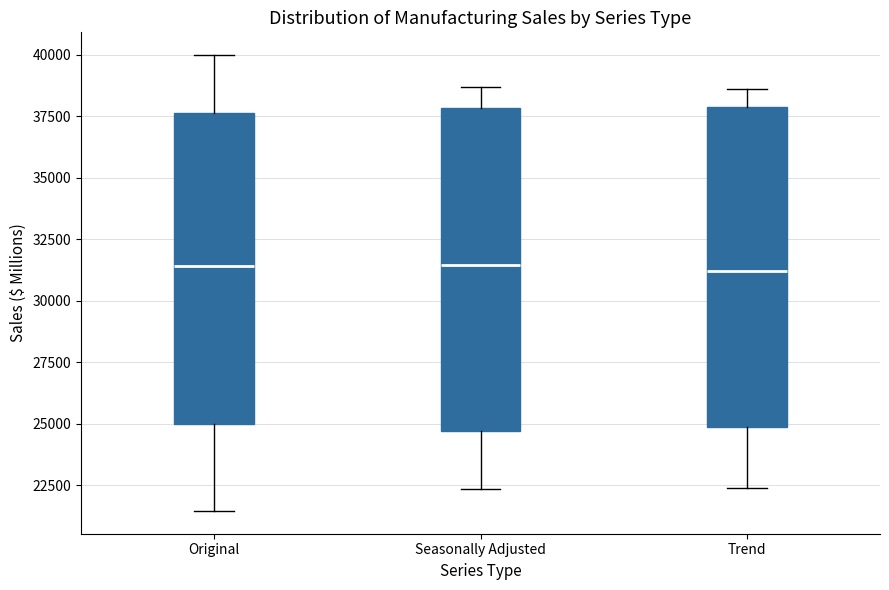

Where is the lower edge of the box for Original on the y-axis? The values are not printed on the chart, so give them approximately, as read against the axis.

25000